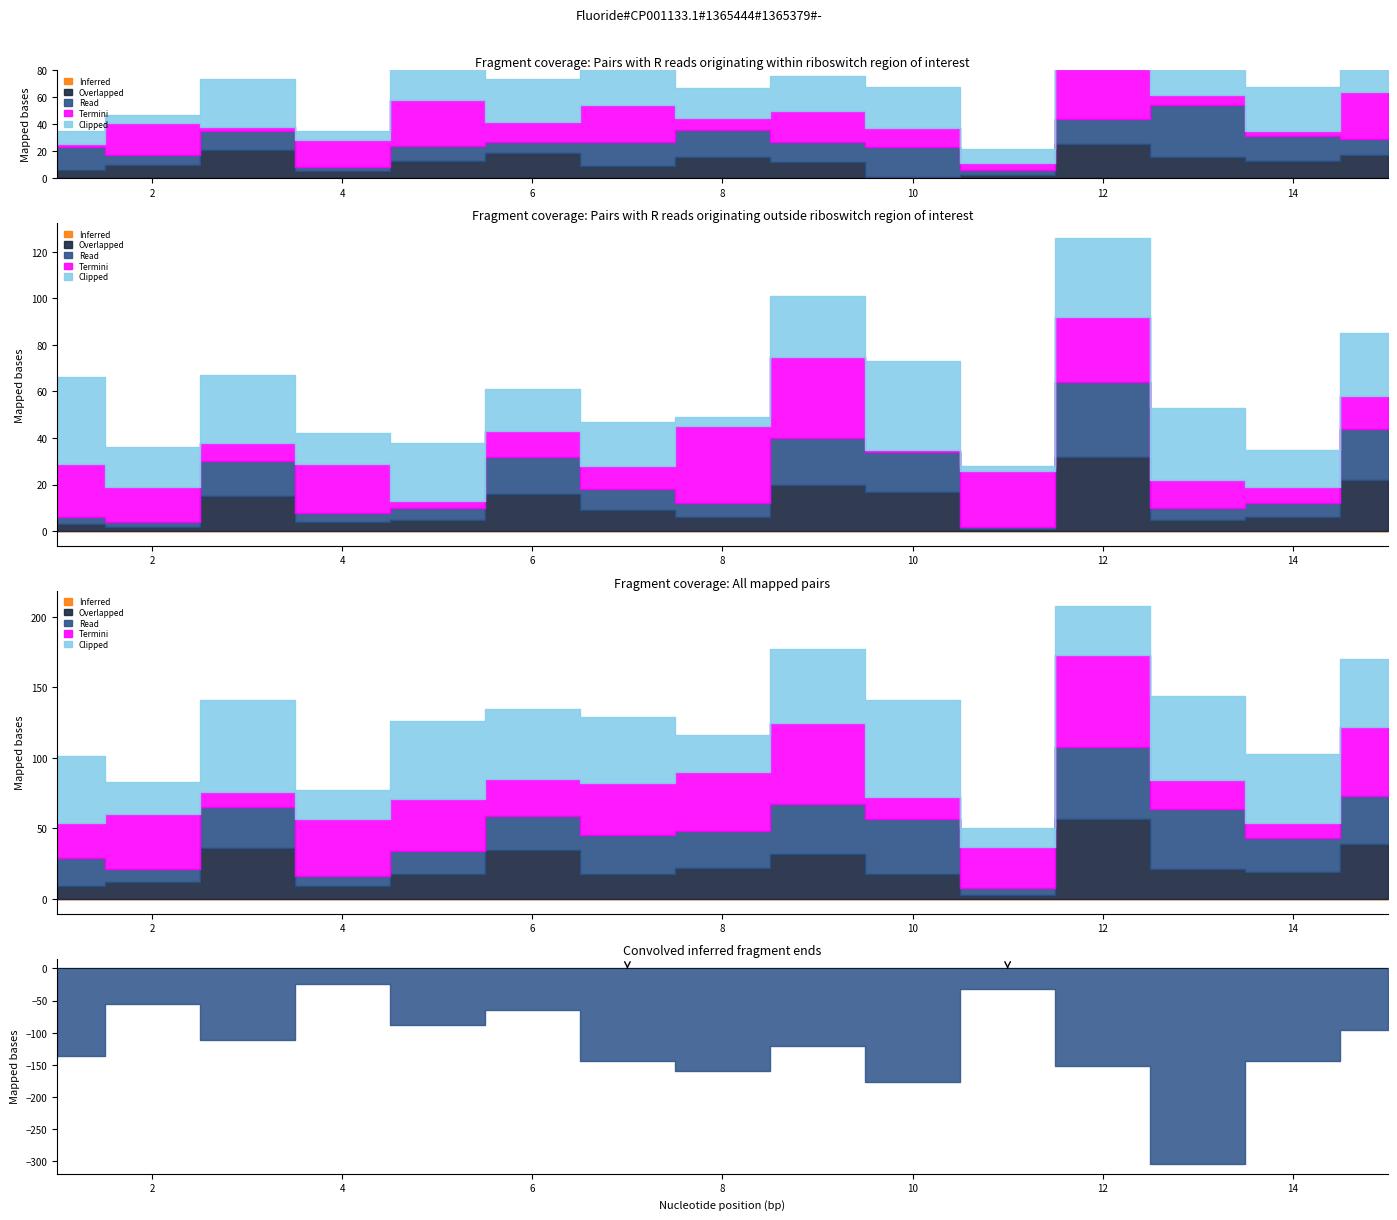

Which series has the widest spread of values?

Read